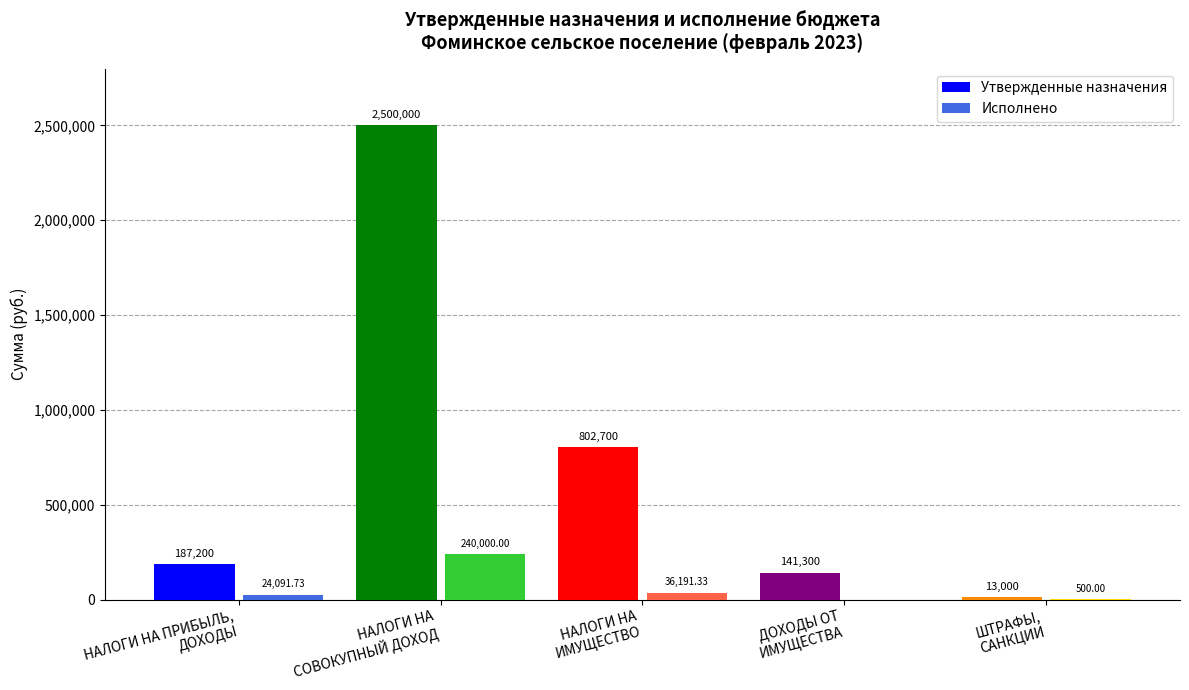

True or false: Утвержденные назначения has a value of 2500000.0 at НАЛОГИ НА
СОВОКУПНЫЙ ДОХОД.

True